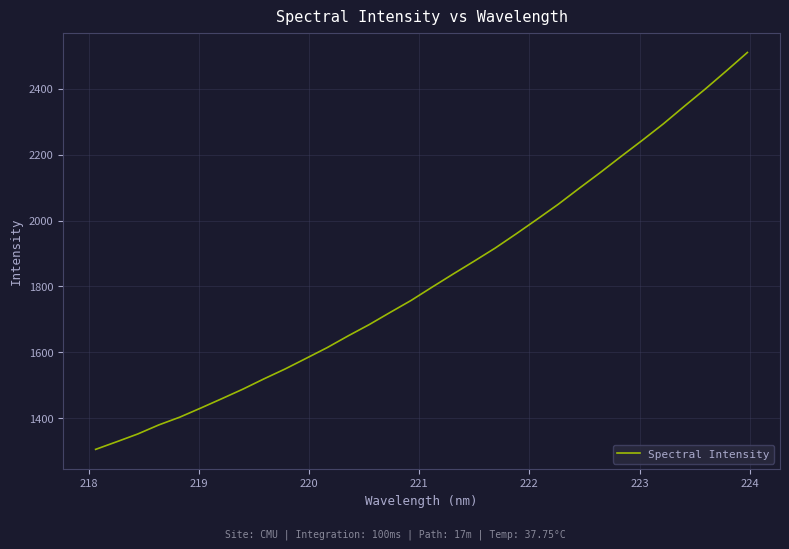

What is the smallest value displayed?

1306.0